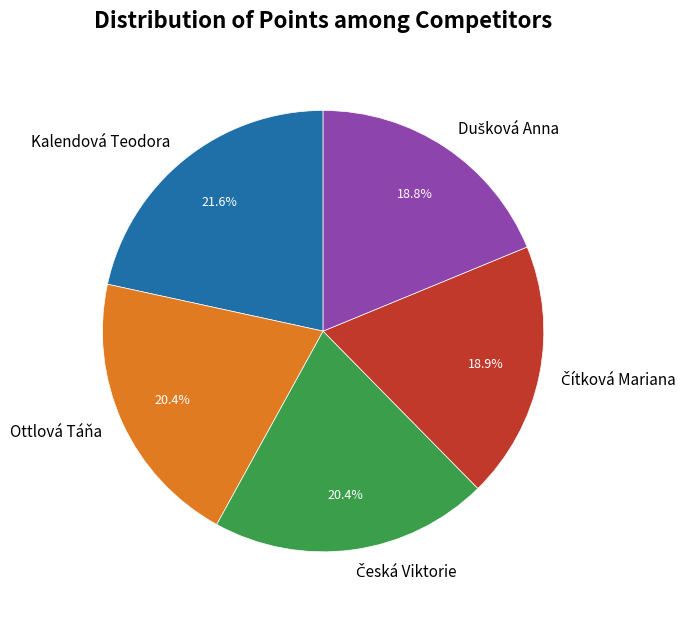

Approximately how many times larger is the value at Ottlová Táňa compared to Kalendová Teodora?

0.9